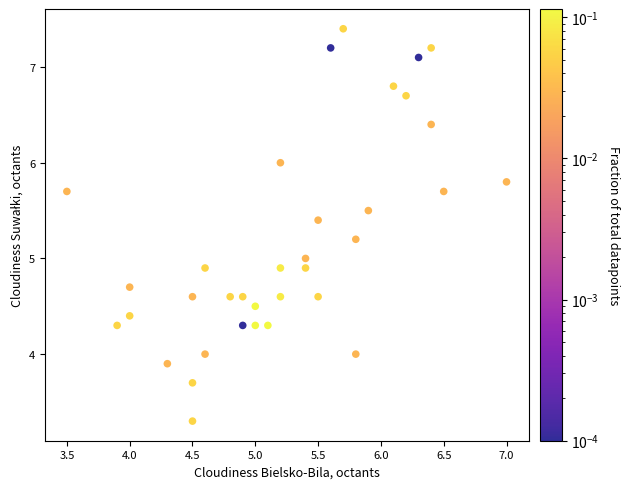

What is the range of X values (max minus min)?

3.5